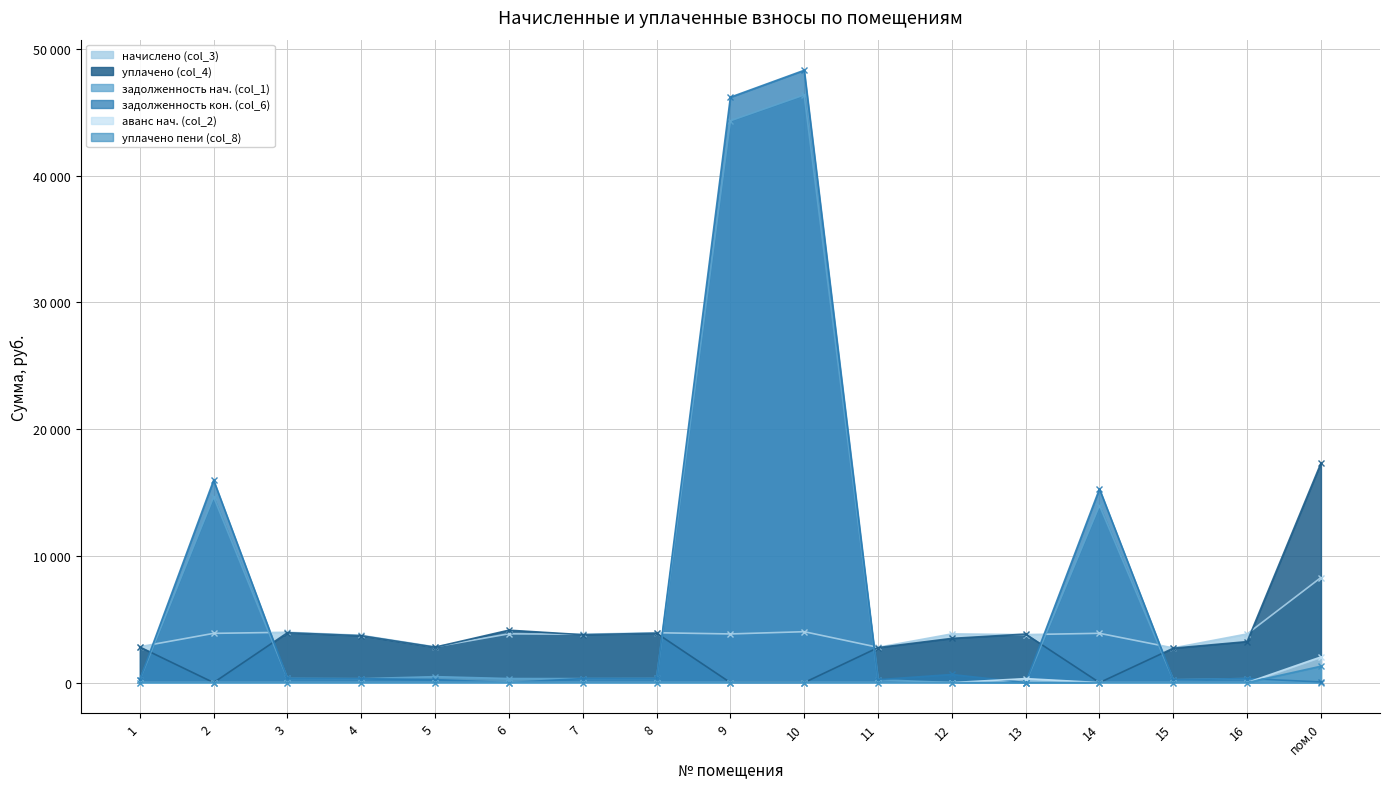

What is the value of the уплачено (col_4) point at the 11th from the left?

2759.2